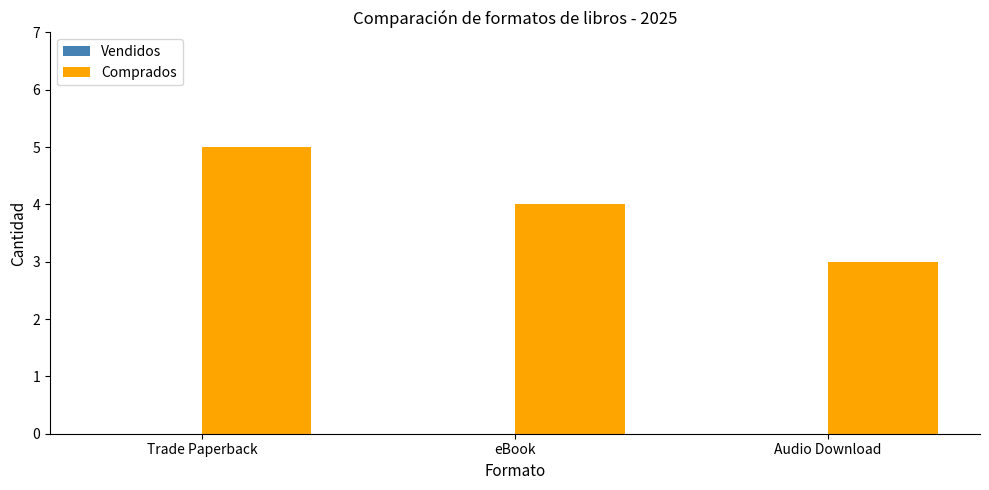

List the labels in order of value, smallest first.

Audio Download, eBook, Trade Paperback